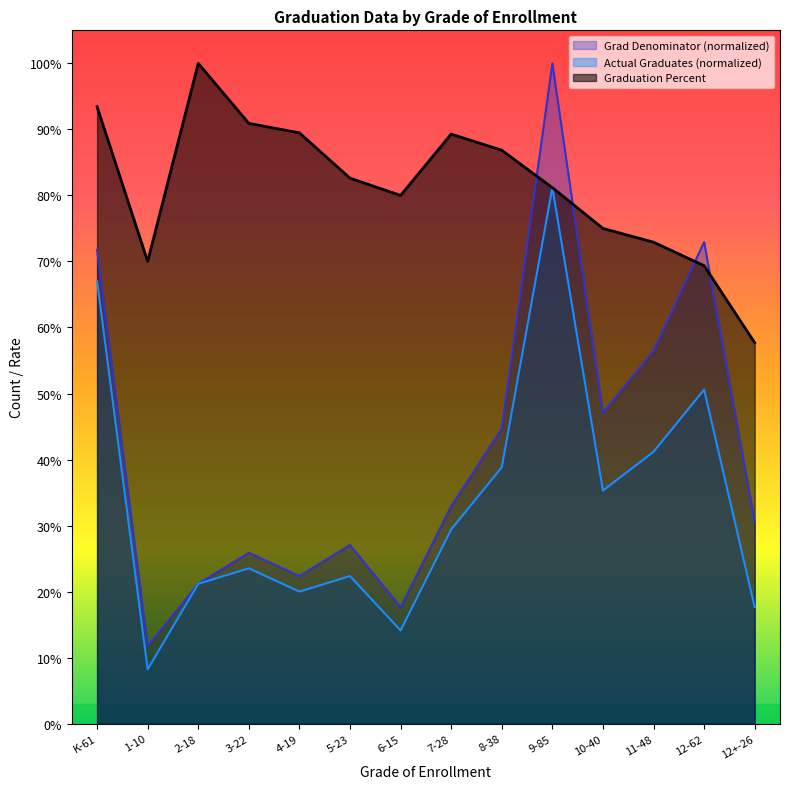

What is the label of the 4th point from the left?

3-22